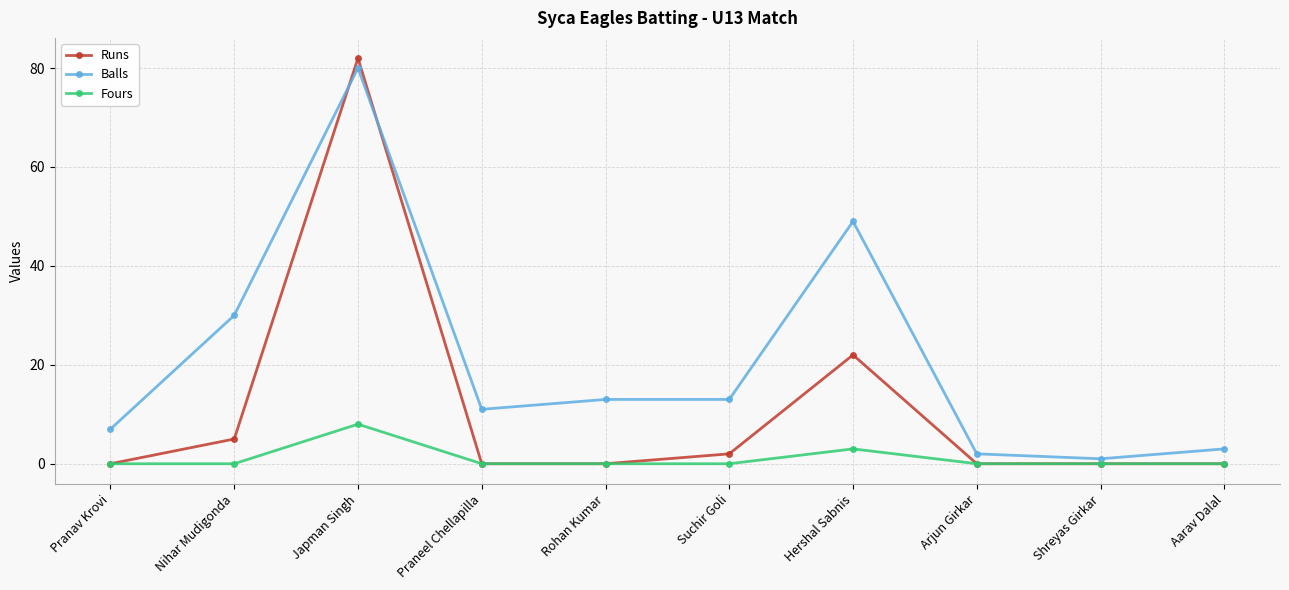

How many categories are shown in the chart?

10